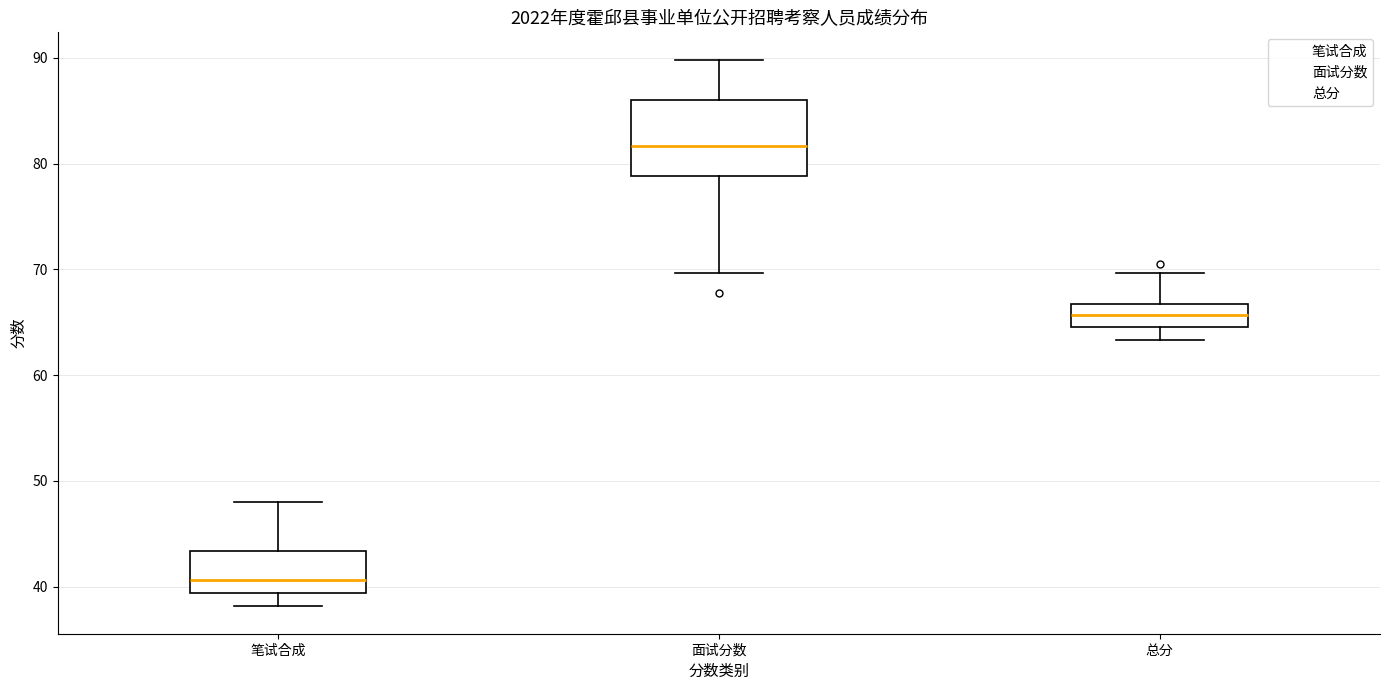

Reading left to right, transcribe this box plot: for each box, give where its median line is, the range the box spans, and where its two whiskers end, as read against the y-axis. The values are not printed on the chart, so give them approximately, as read against the axis.

笔试合成: median 41, box 39 to 43, whiskers 38 to 48
面试分数: median 82, box 79 to 86, whiskers 70 to 90
总分: median 66, box 65 to 67, whiskers 63 to 70